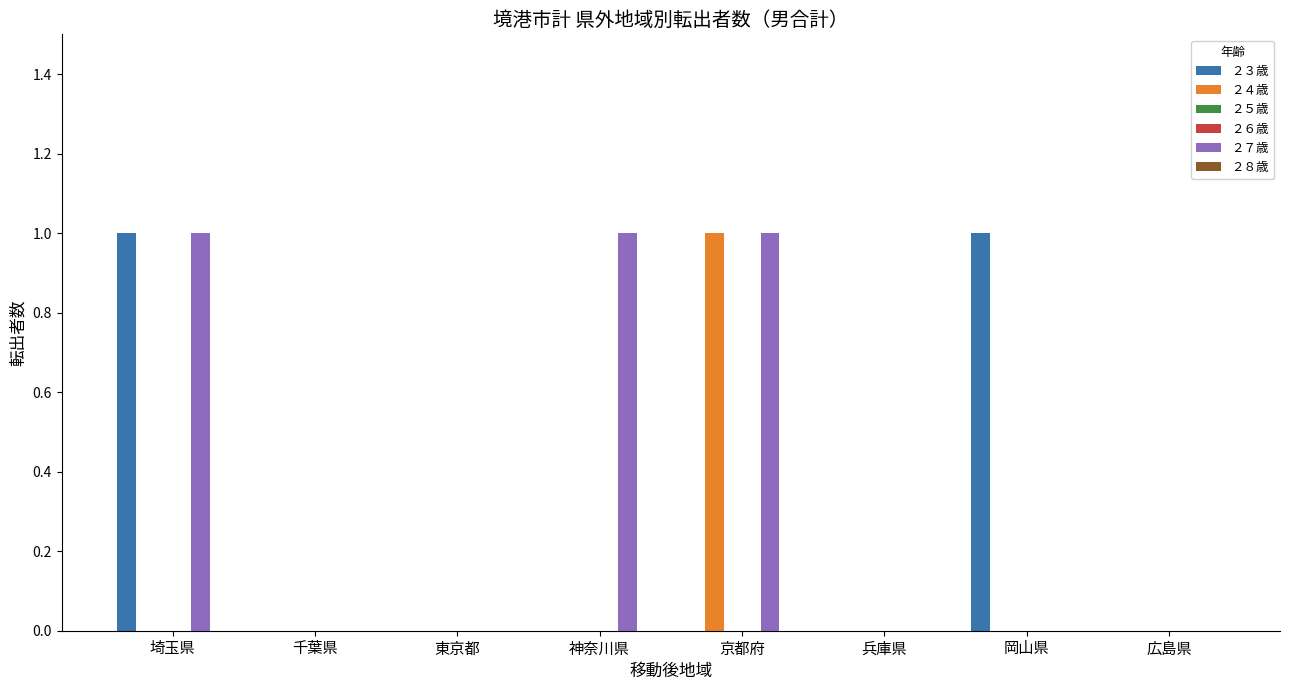

Reading left to right, extract all data points from this chart.

２３歳: 埼玉県=1	千葉県=0	東京都=0	神奈川県=0	京都府=0	兵庫県=0	岡山県=1	広島県=0
２４歳: 埼玉県=0	千葉県=0	東京都=0	神奈川県=0	京都府=1	兵庫県=0	岡山県=0	広島県=0
２５歳: 埼玉県=0	千葉県=0	東京都=0	神奈川県=0	京都府=0	兵庫県=0	岡山県=0	広島県=0
２６歳: 埼玉県=0	千葉県=0	東京都=0	神奈川県=0	京都府=0	兵庫県=0	岡山県=0	広島県=0
２７歳: 埼玉県=1	千葉県=0	東京都=0	神奈川県=1	京都府=1	兵庫県=0	岡山県=0	広島県=0
２８歳: 埼玉県=0	千葉県=0	東京都=0	神奈川県=0	京都府=0	兵庫県=0	岡山県=0	広島県=0